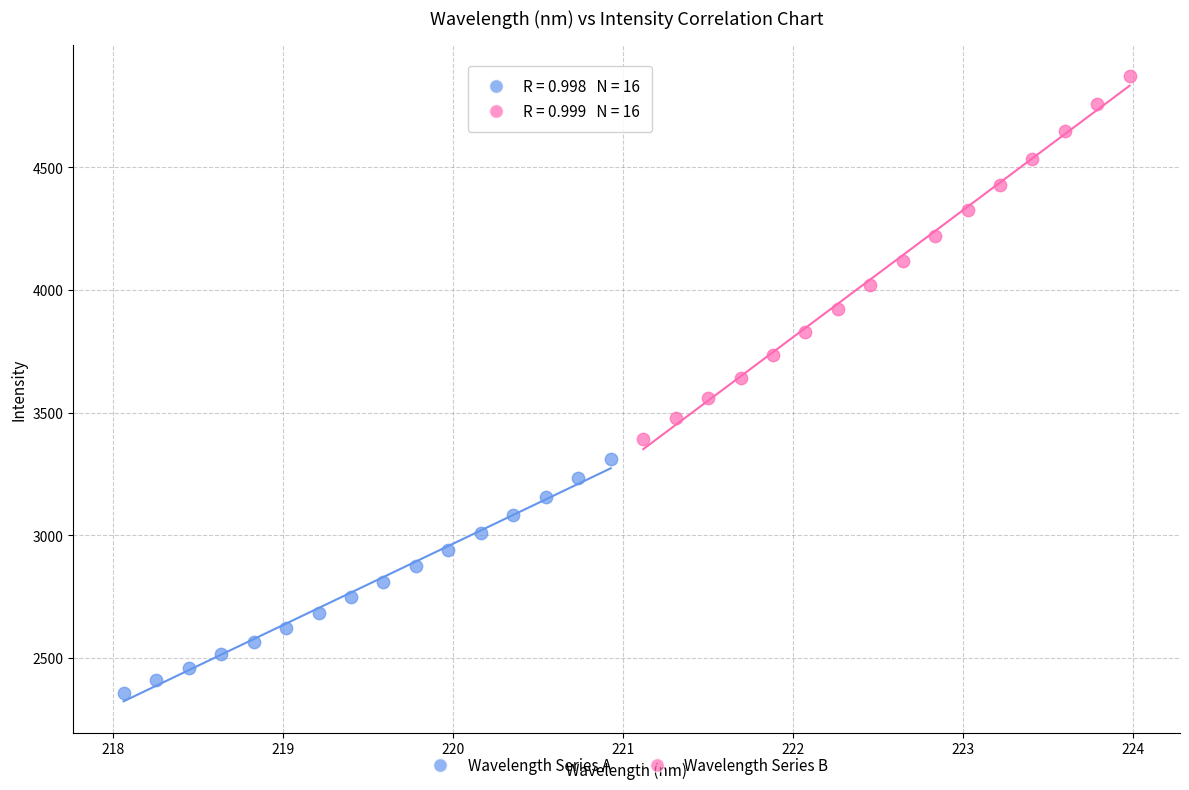

Which series reaches the minimum Y coordinate?

Wavelength Series A